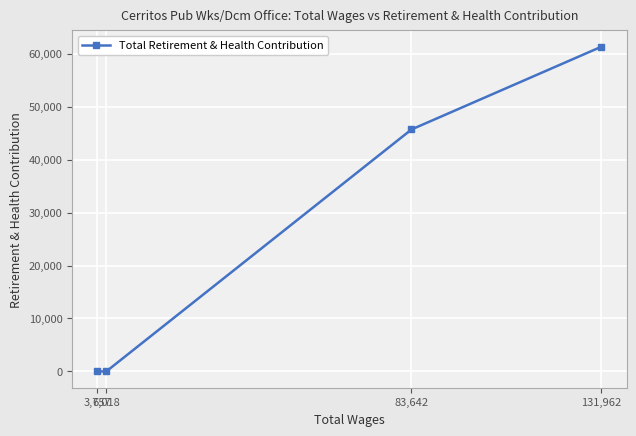

At which label is the value closest to 30664?

83,642